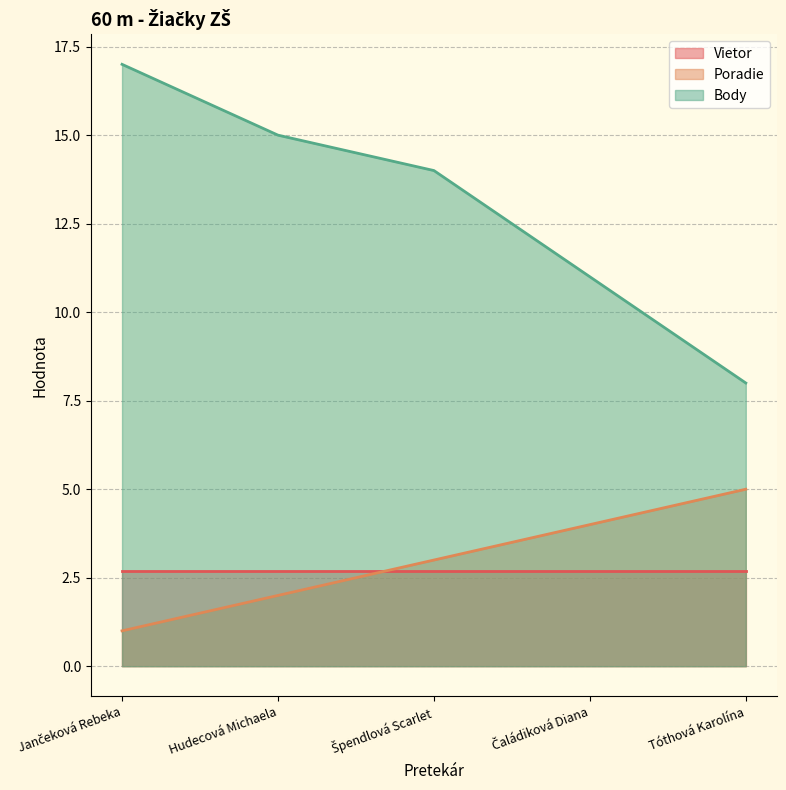

How many lines are shown in the chart?

3